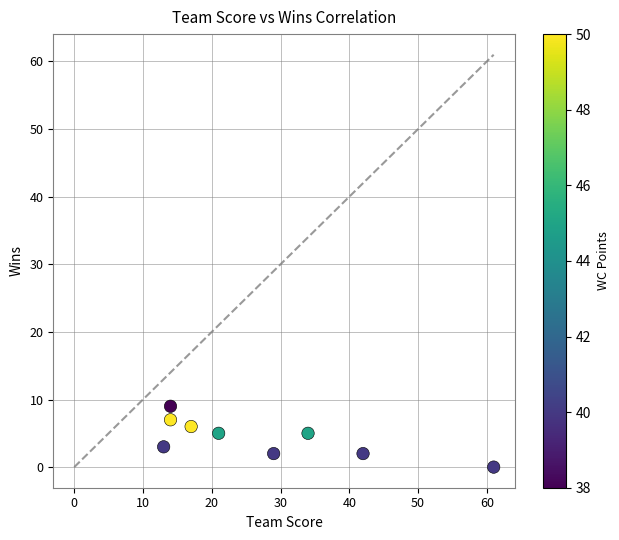

What is the range of X values (max minus min)?

48